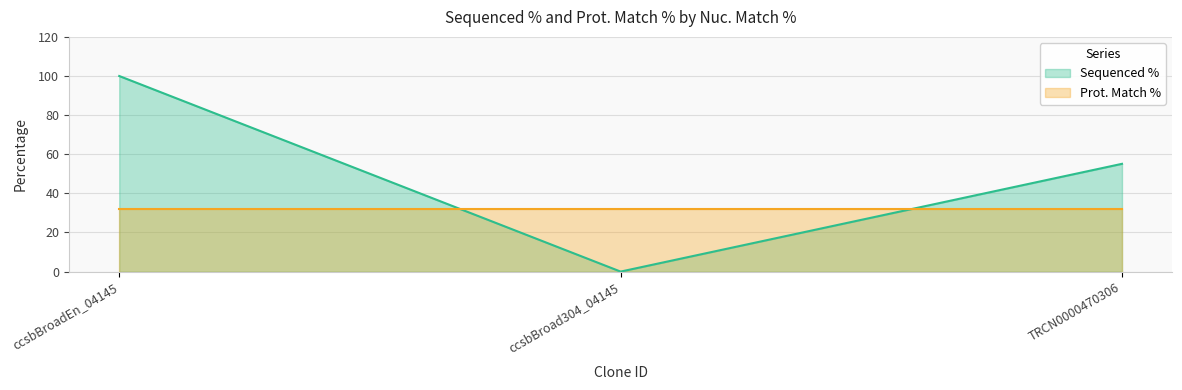

What is the change in value from ccsbBroad304_04145 to TRCN0000470306?

+55.1